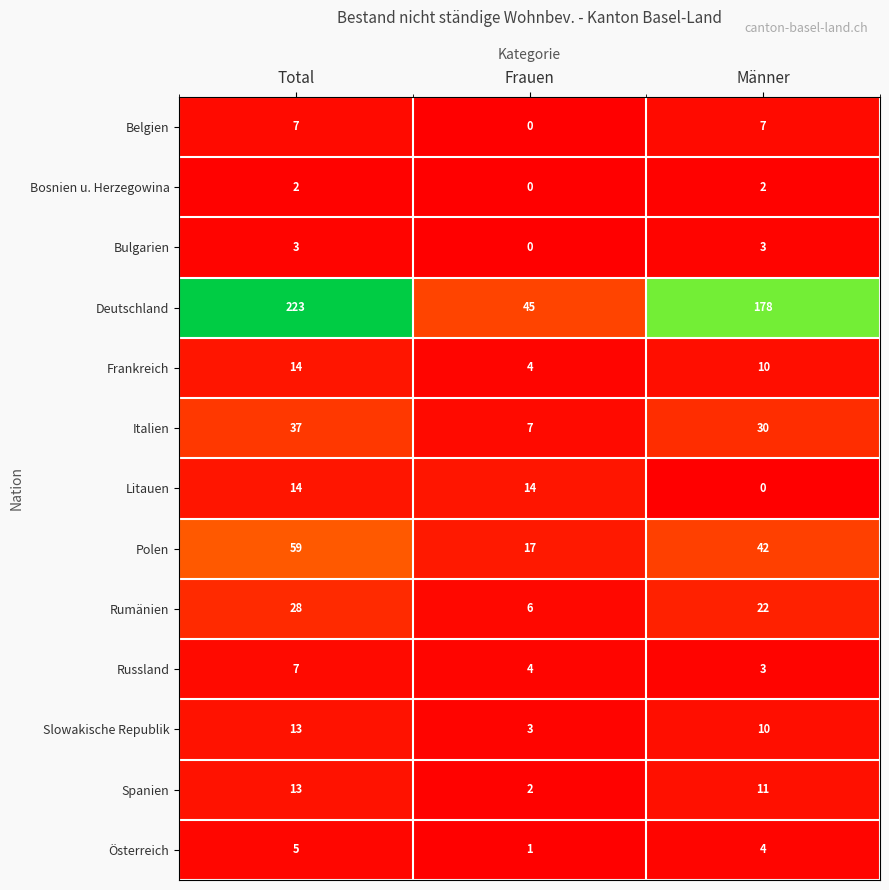

At which category is the sum across all series the highest?

Total